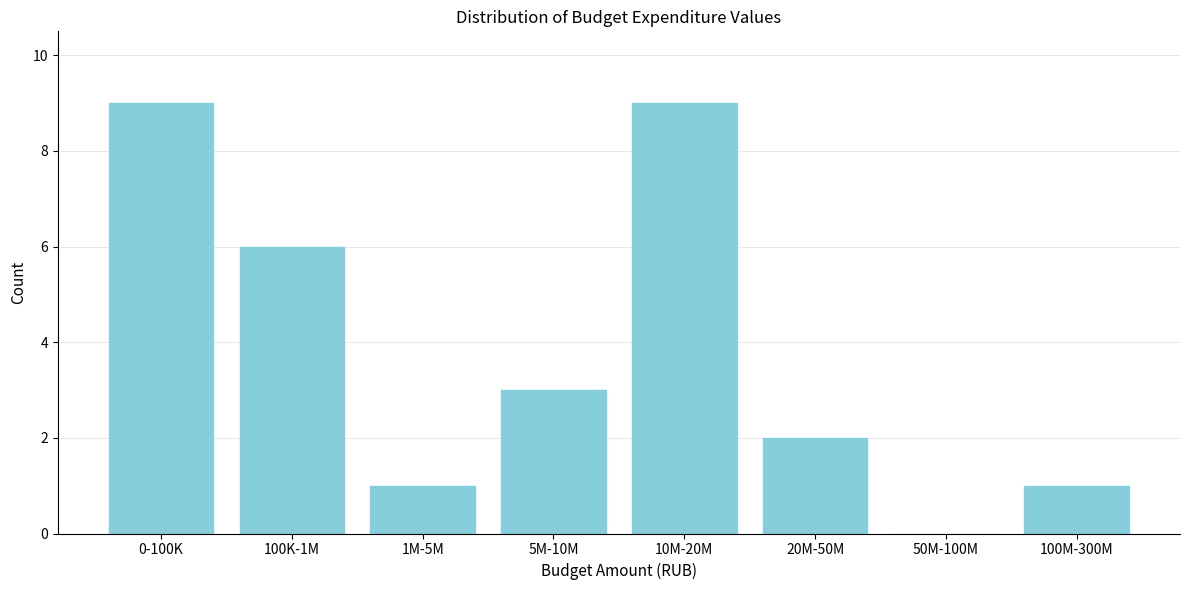

Reading left to right, extract all data points from this chart.

0-100K=9	100K-1M=6	1M-5M=1	5M-10M=3	10M-20M=9	20M-50M=2	50M-100M=0	100M-300M=1